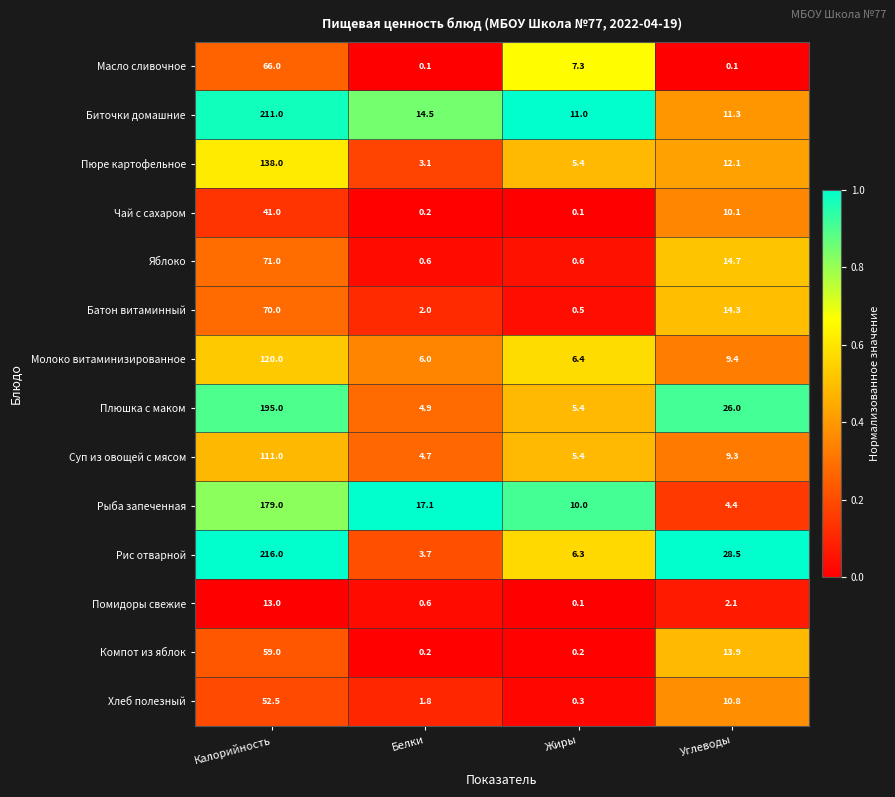

Which series has the largest range (max minus min)?

Рис отварной